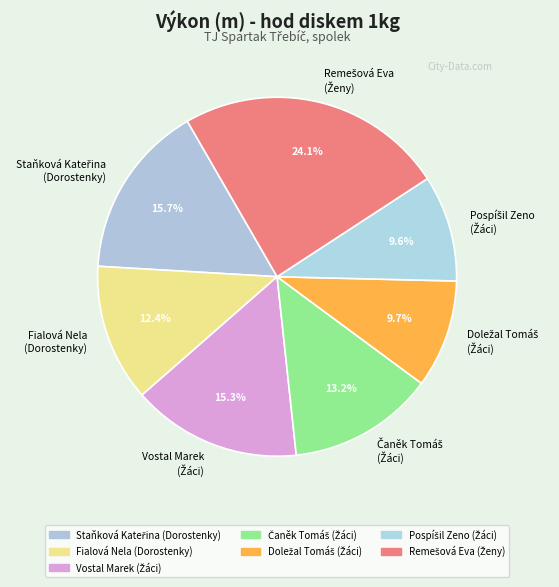

Does Fialová Nela (Dorostenky) account for over 50% of the chart?

No